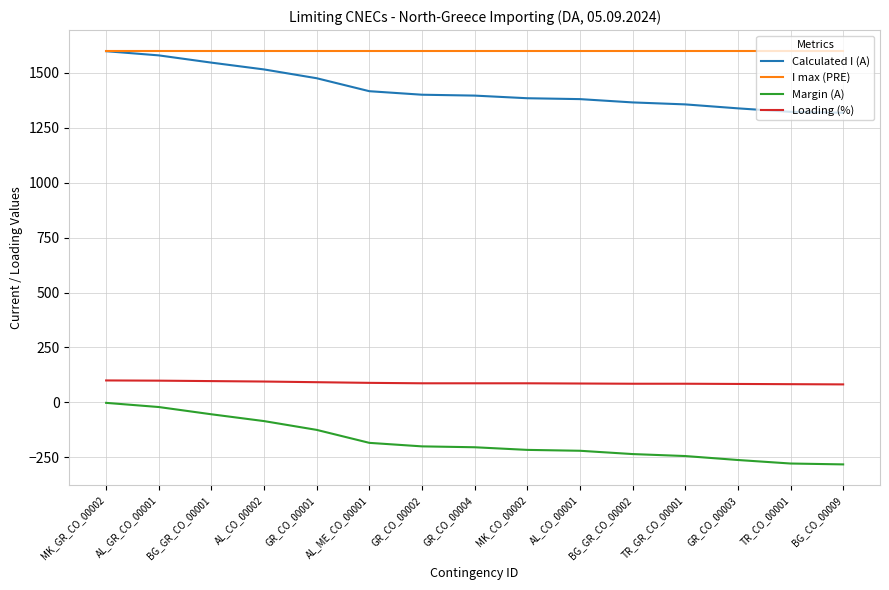

The I max (PRE) series shows 2419 at GR_CO_00001. True or false?

False